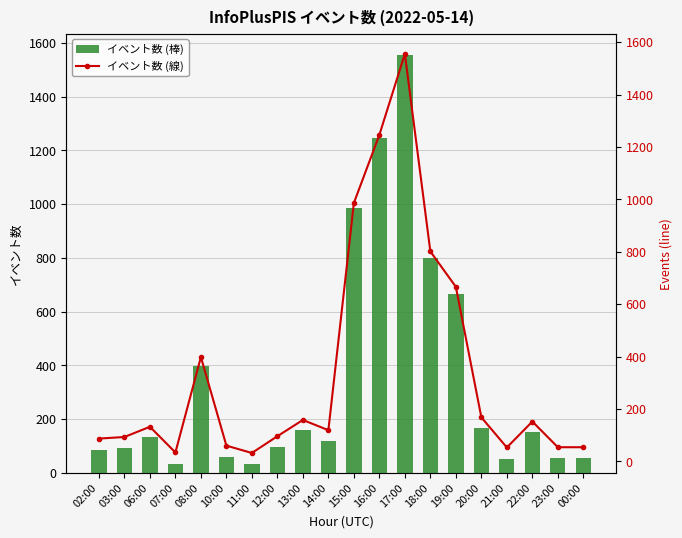

What is the difference between the col_3 (line) values at 10:00 and 11:00?

28